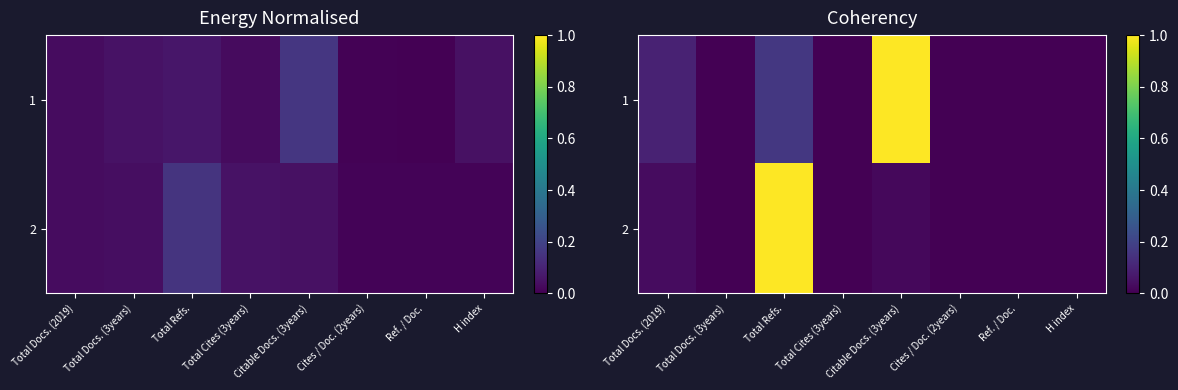

The 2 series shows 0.4 at Total Cites (3years). True or false?

False